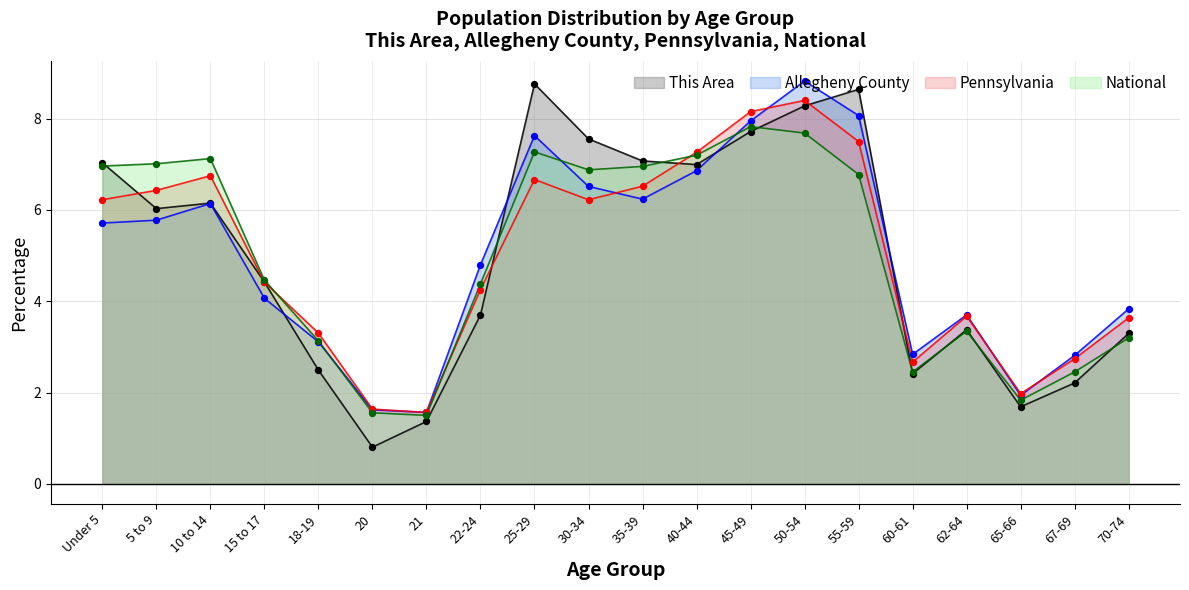

Which series has the widest spread of Y values?

This Area